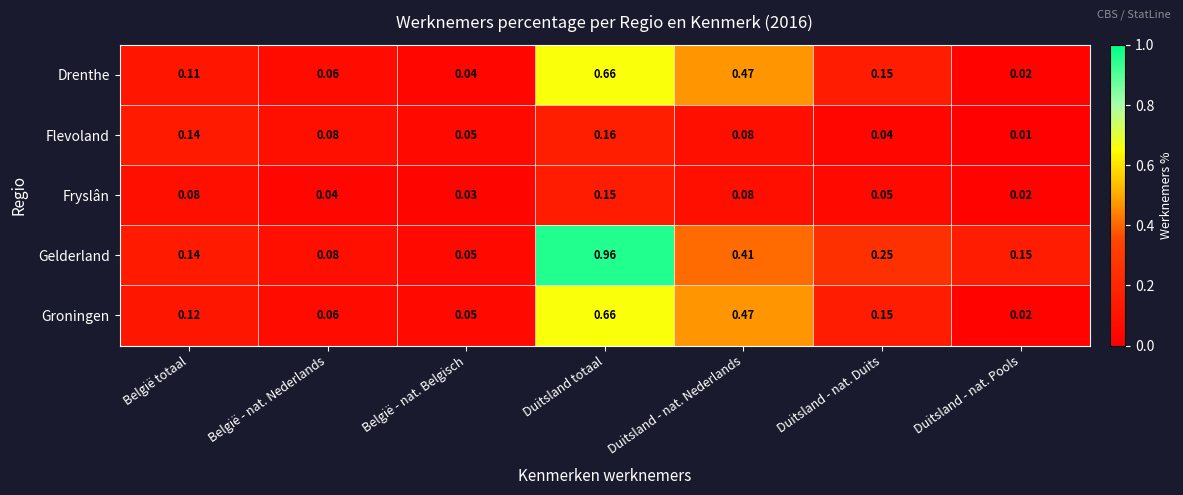

At which label is Drenthe closest to 0?

Duitsland - nat. Pools